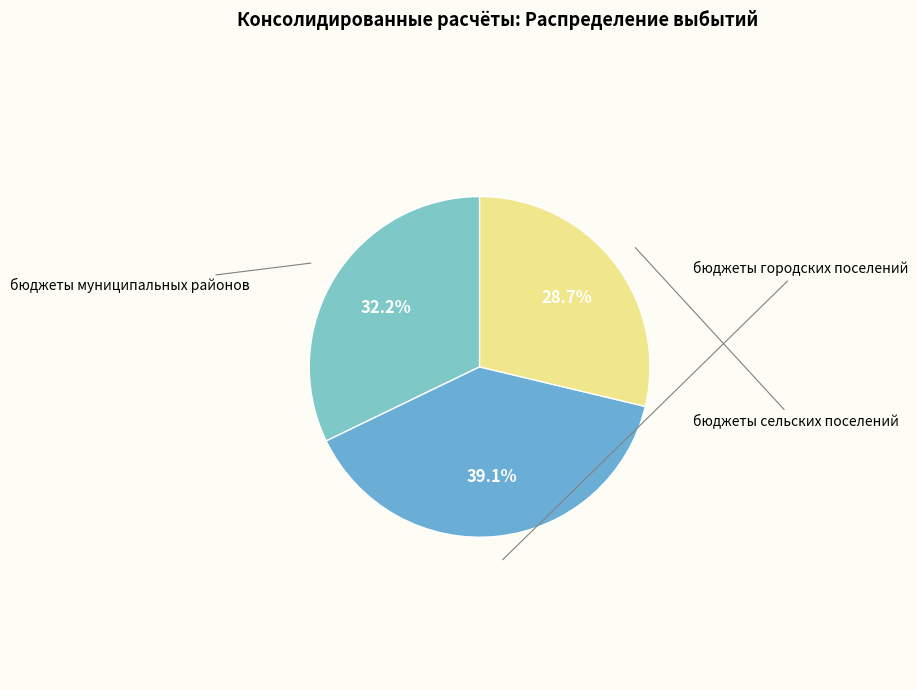

How many slices are in this pie chart?

3